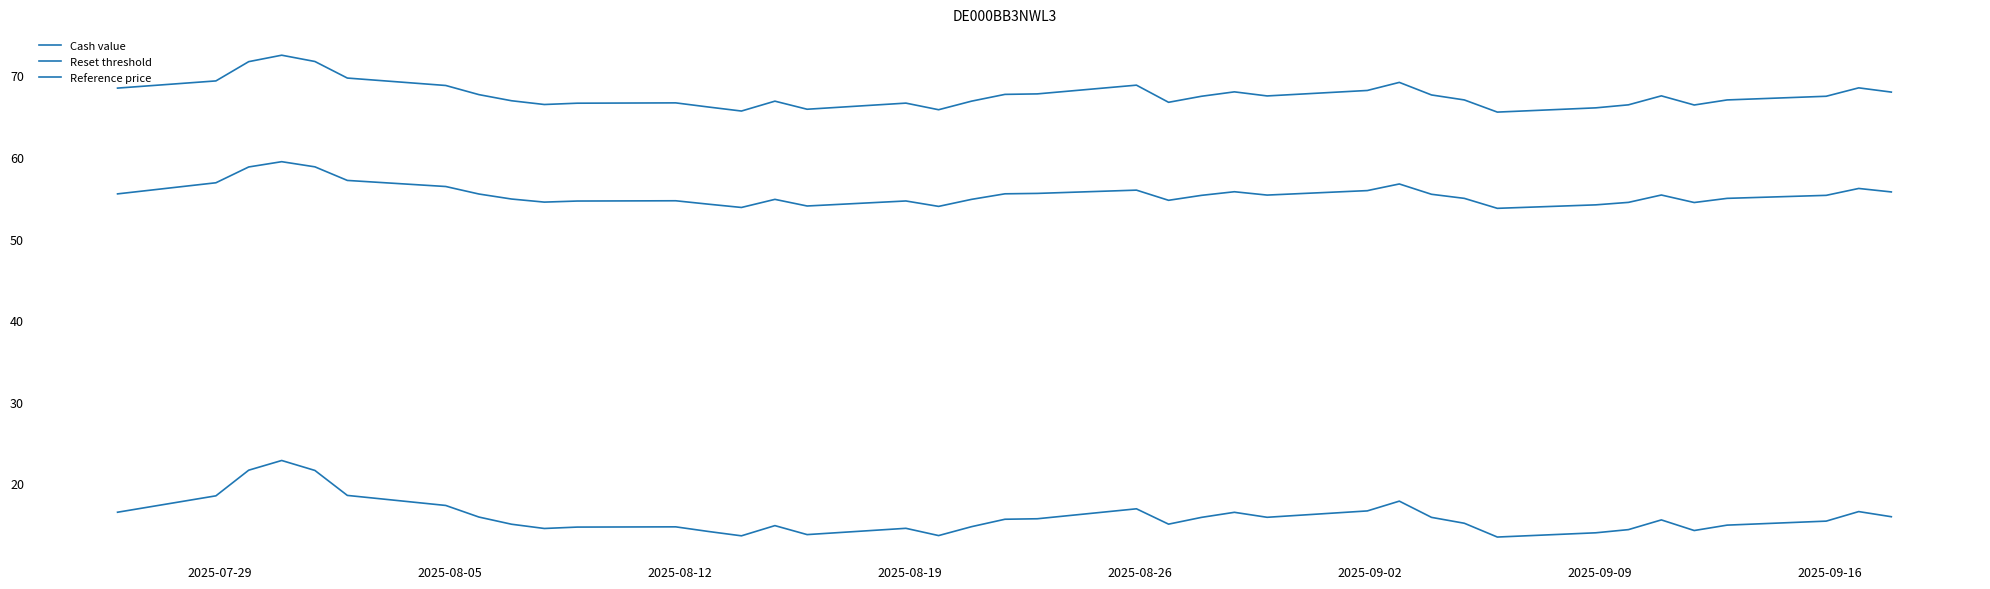

True or false: Reference price and Cash value intersect in this chart.

False